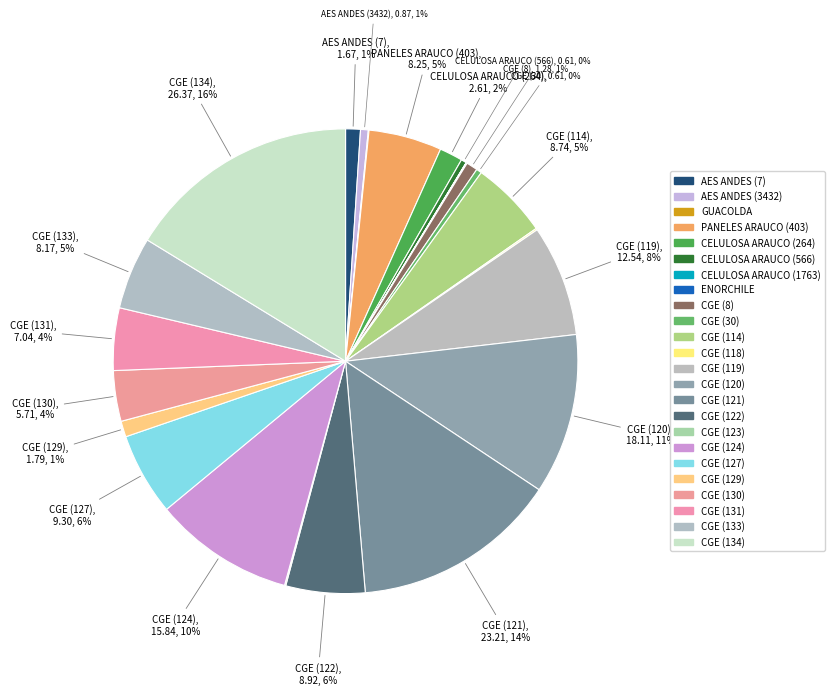

Count the number of slices in the pie.

24